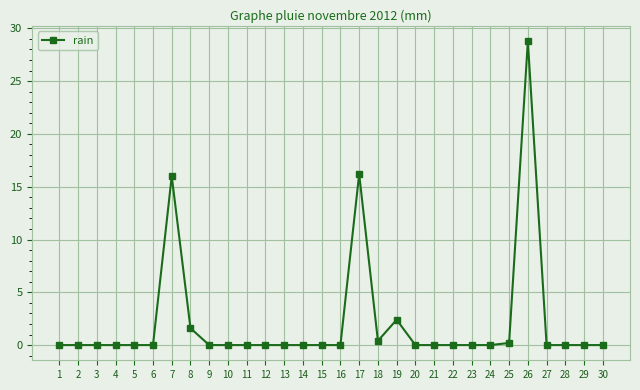

How many lines are shown in the chart?

1